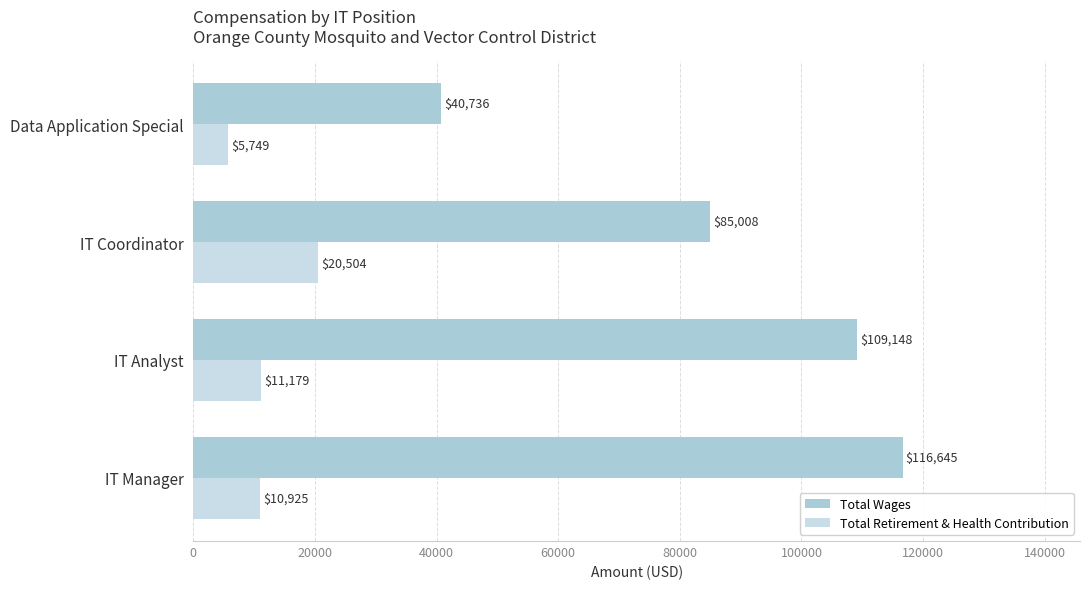

Reading right to left, transcribe all the data shown in this chart.

Total Wages: 40736	85008	109148	116645
Total Retirement & Health Contribution: 5749	20504	11179	10925